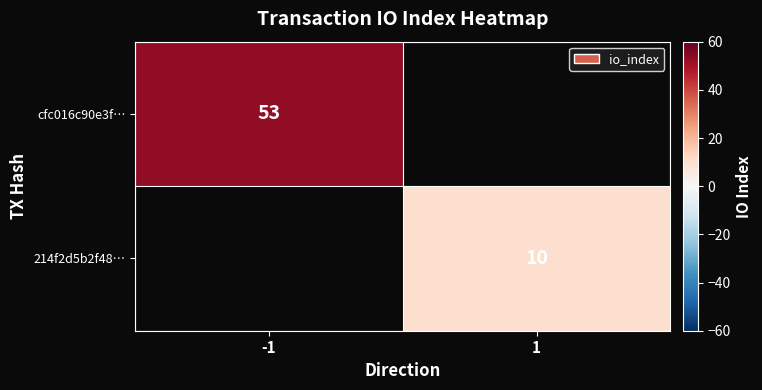

What is the smallest value displayed?

10.0